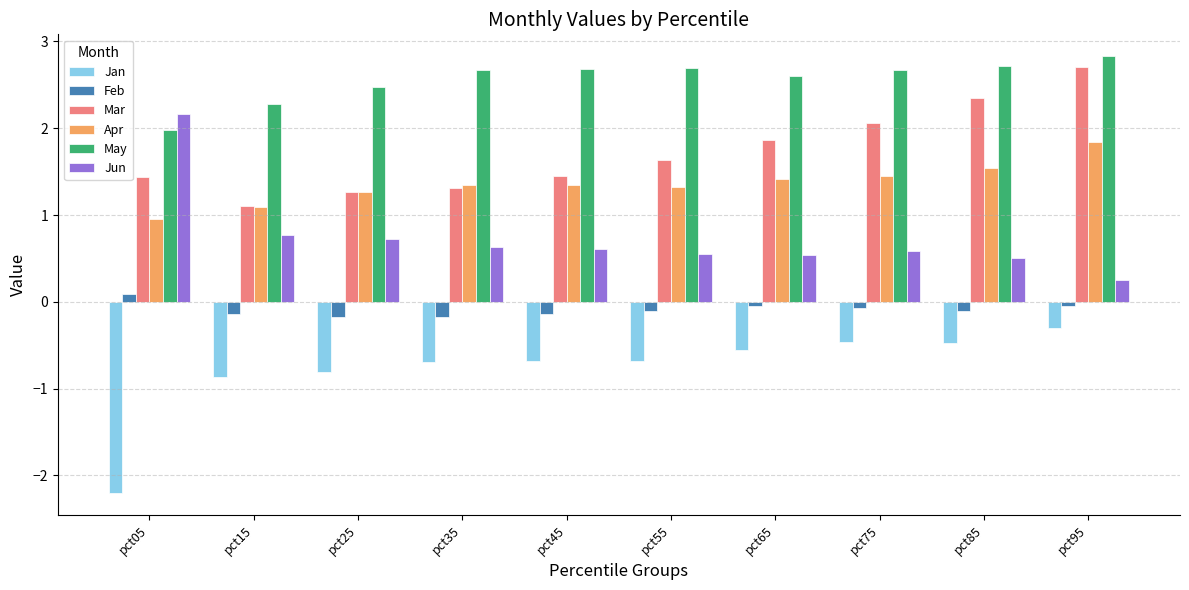

At which category is the sum across all series the highest?

pct95